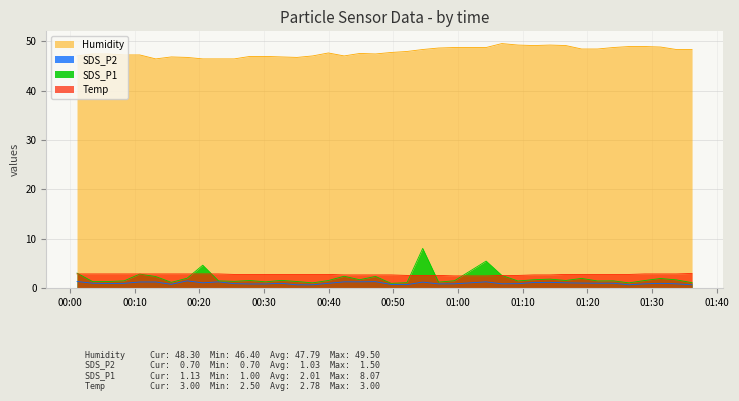

What is the difference between the second highest and minimum values in the Temp series?

0.4